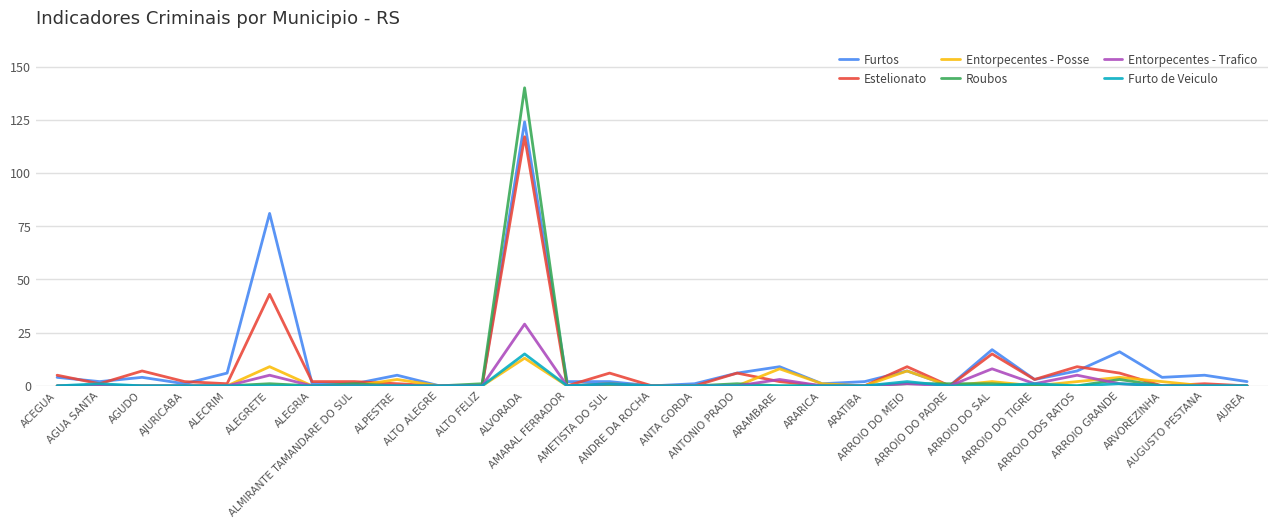

Rank the series by their maximum value, from lowest to highest.

Entorpecentes - Posse, Furto de Veiculo, Entorpecentes - Trafico, Estelionato, Furtos, Roubos